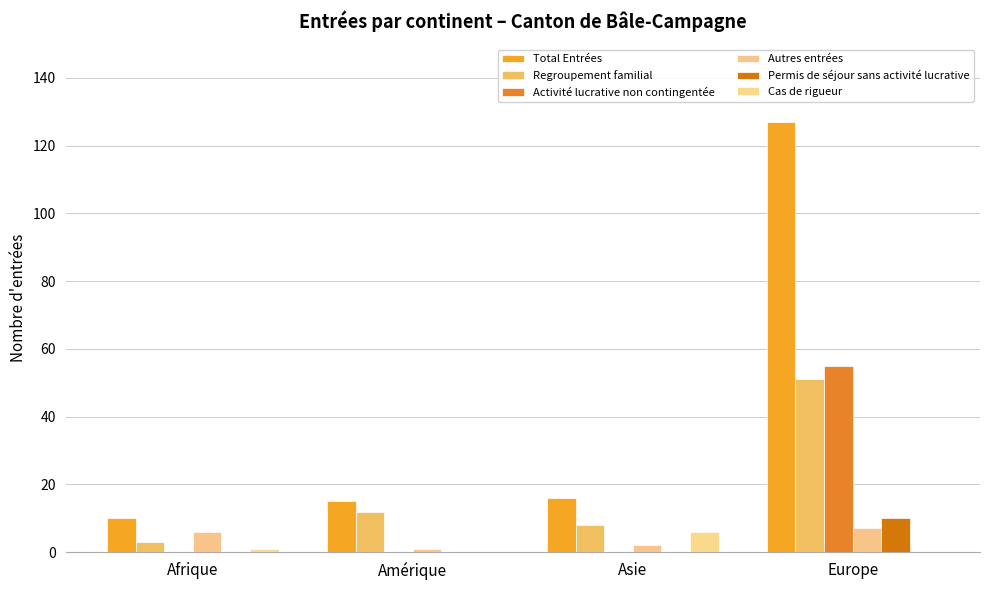

Reading right to left, list all the values displayed in this chart.

Total Entrées: 127	16	15	10
Regroupement familial: 51	8	12	3
Activité lucrative non contingentée: 55	0	0	0
Autres entrées: 7	2	1	6
Permis de séjour sans activité lucrative: 10	0	0	0
Cas de rigueur: 0	6	0	1